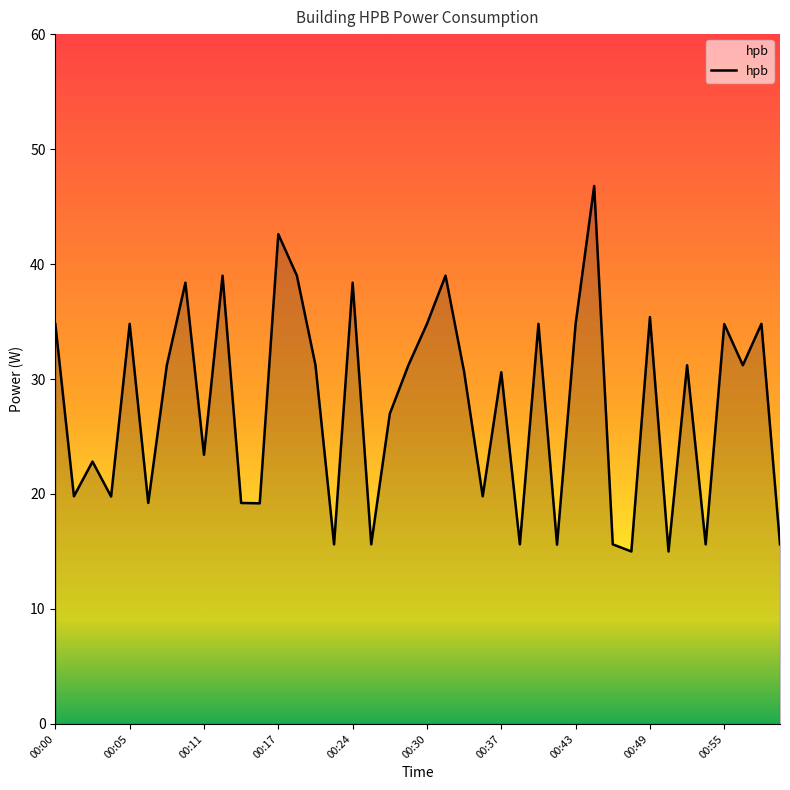

What is the greatest value displayed?

46.8